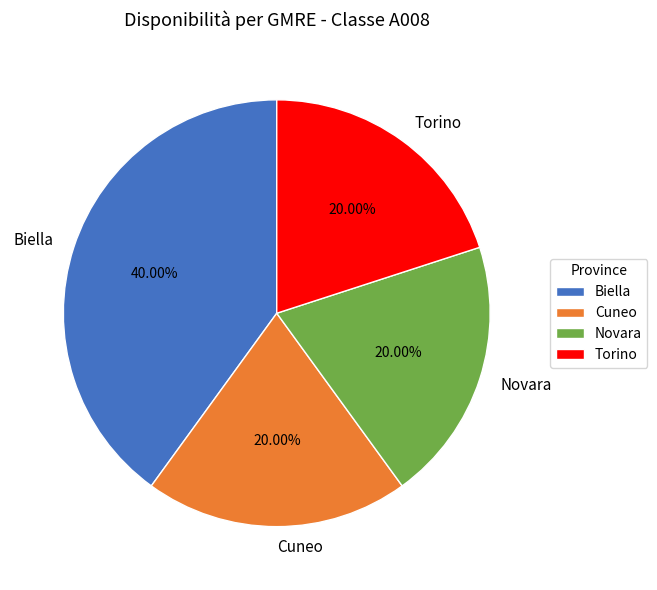

The Biella slice represents 28% of the pie. True or false?

False